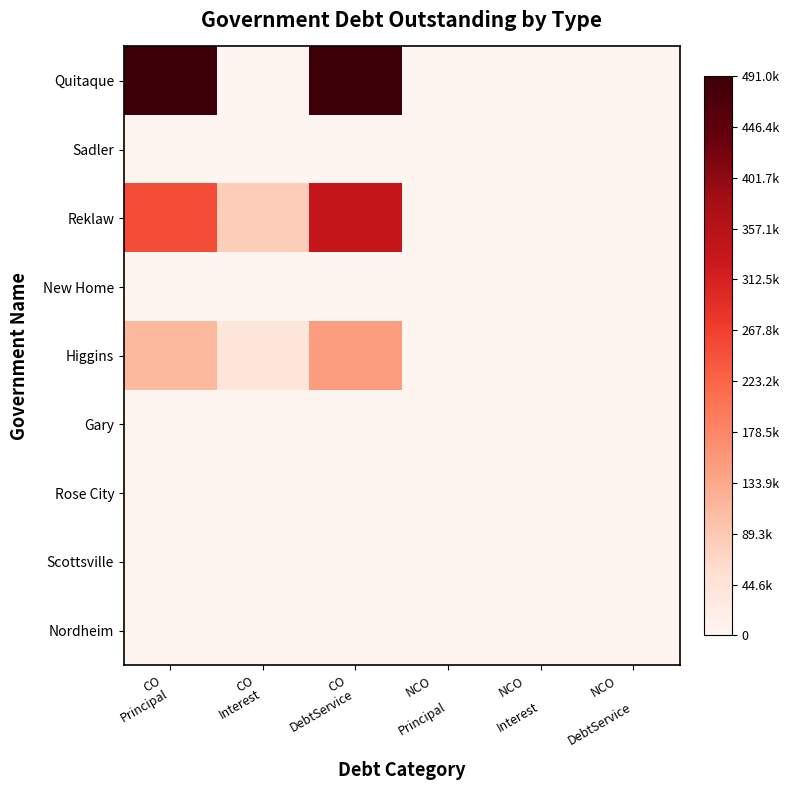

Reading left to right, what are all the values shown in this chart?

Quitaque: CO
Principal=491000.0	CO
Interest=0.0	CO
DebtService=491000.0	NCO

Principal=0.0	NCO

Interest=0.0	NCO

DebtService=0.0
Sadler: CO
Principal=0.0	CO
Interest=0.0	CO
DebtService=0.0	NCO

Principal=0.0	NCO

Interest=0.0	NCO

DebtService=0.0
Reklaw: CO
Principal=252000.0	CO
Interest=82130.3	CO
DebtService=334130.3	NCO

Principal=0.0	NCO

Interest=0.0	NCO

DebtService=0.0
New Home: CO
Principal=0.0	CO
Interest=0.0	CO
DebtService=0.0	NCO

Principal=0.0	NCO

Interest=0.0	NCO

DebtService=0.0
Higgins: CO
Principal=112000.0	CO
Interest=36507.8	CO
DebtService=148507.8	NCO

Principal=0.0	NCO

Interest=0.0	NCO

DebtService=0.0
Gary: CO
Principal=0.0	CO
Interest=0.0	CO
DebtService=0.0	NCO

Principal=0.0	NCO

Interest=0.0	NCO

DebtService=0.0
Rose City: CO
Principal=0.0	CO
Interest=0.0	CO
DebtService=0.0	NCO

Principal=0.0	NCO

Interest=0.0	NCO

DebtService=0.0
Scottsville: CO
Principal=0.0	CO
Interest=0.0	CO
DebtService=0.0	NCO

Principal=0.0	NCO

Interest=0.0	NCO

DebtService=0.0
Nordheim: CO
Principal=0.0	CO
Interest=0.0	CO
DebtService=0.0	NCO

Principal=0.0	NCO

Interest=0.0	NCO

DebtService=0.0